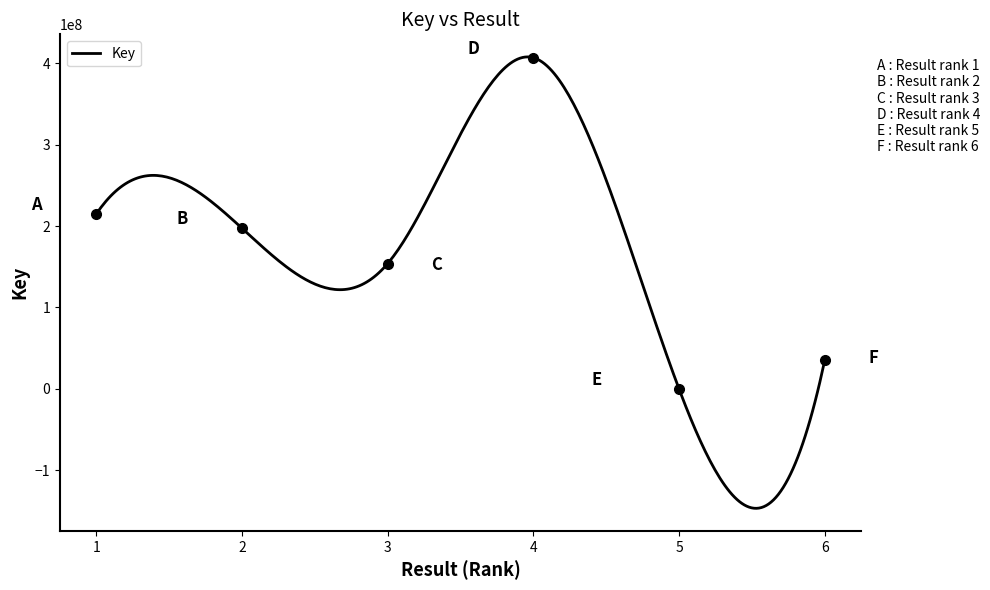

At which label is the value closest to 203389045?

2